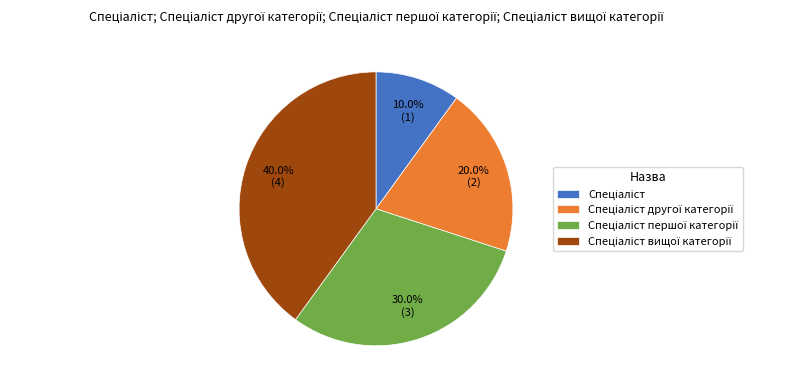

Is there any slice that represents more than half of the pie?

No